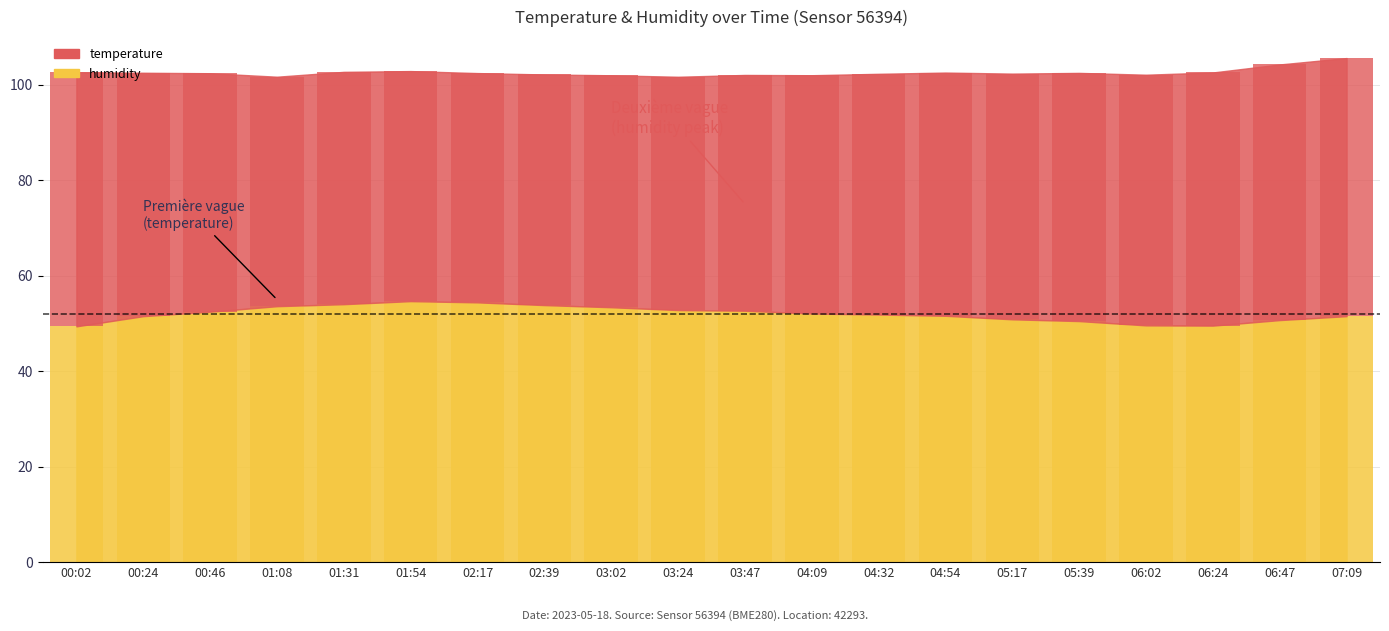

At which label does humidity first exceed 52?

00:46